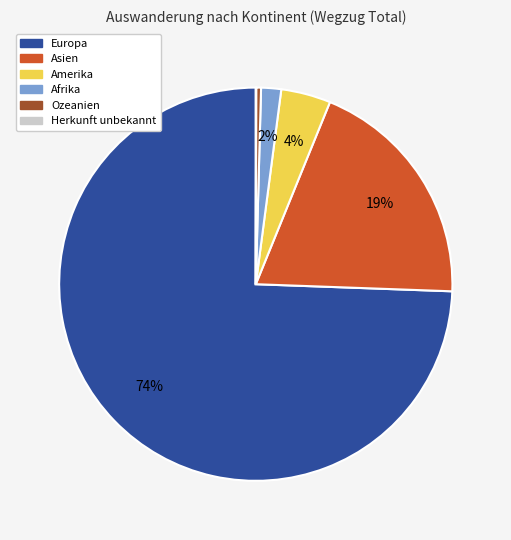

To the nearest percent, what is the average slice percentage?

17%